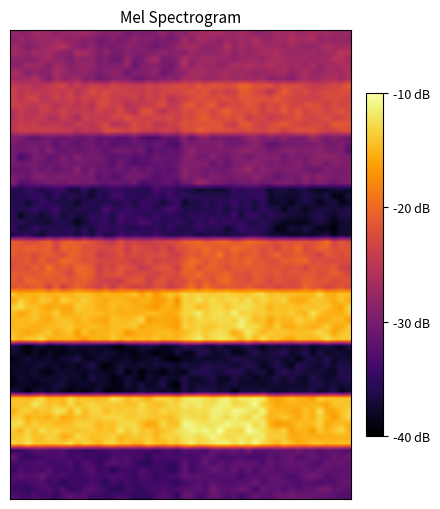

How many distinct data groups are displayed?

9